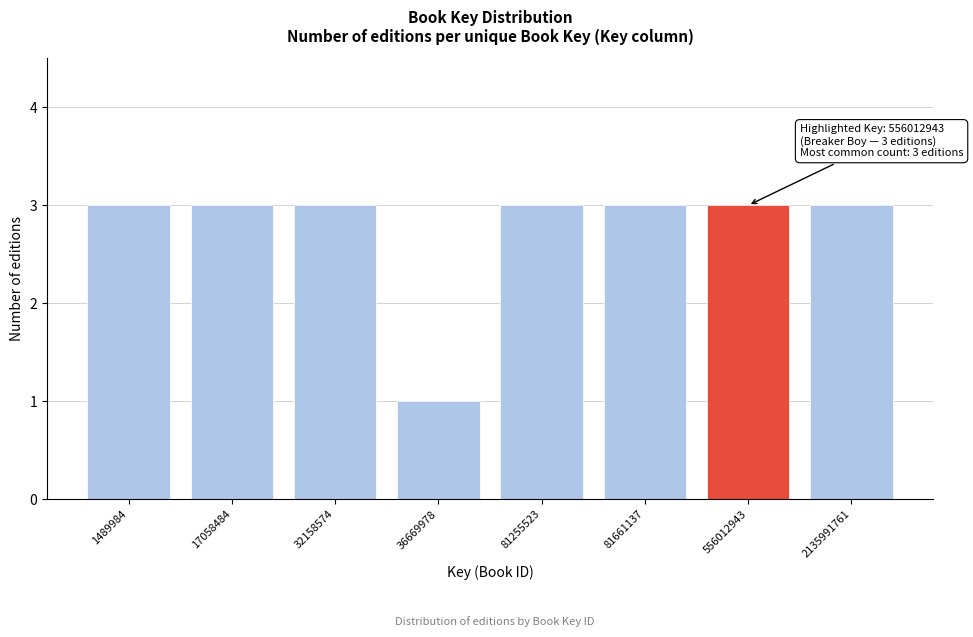

Reading left to right, extract all data points from this chart.

1489984=3	17058484=3	32158574=3	36669978=1	81255523=3	81661137=3	556012943=3	2135991761=3